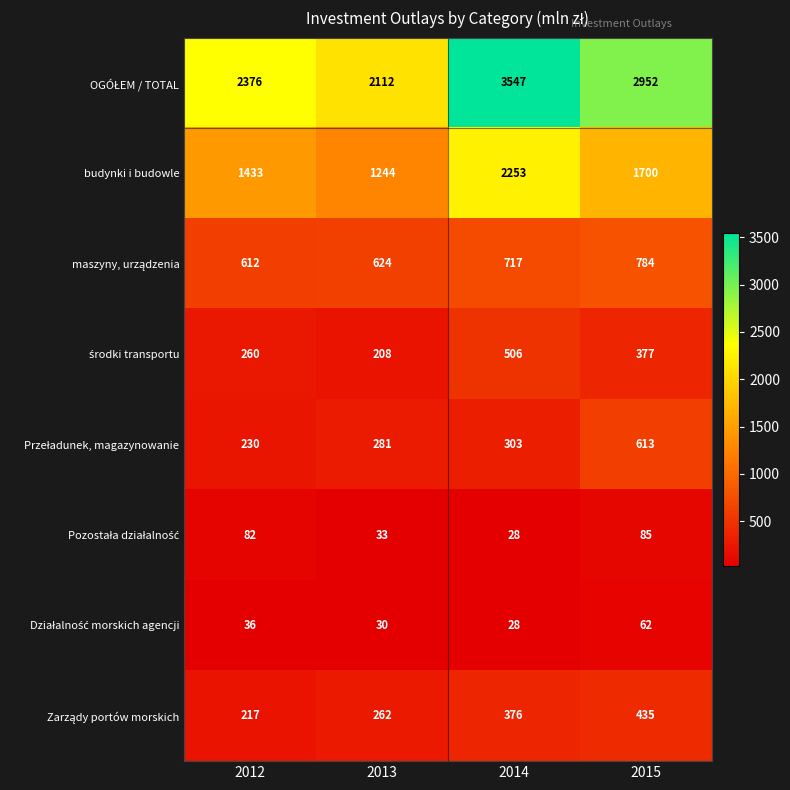

Is it true that budynki i budowle equals 2611 at 2015?

False